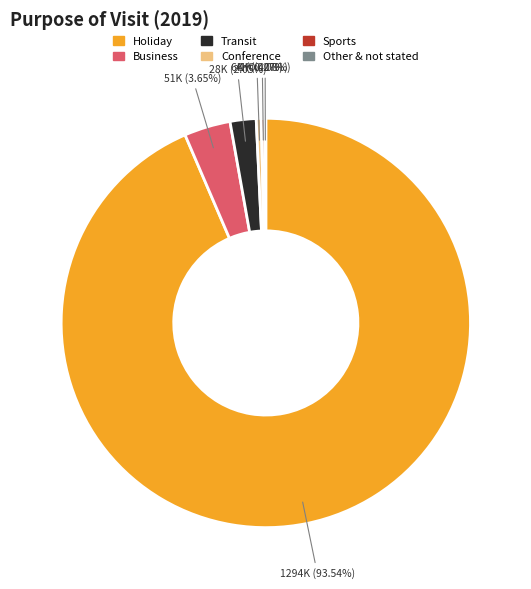

To the nearest percent, what percentage of the pie is Transit?

2%